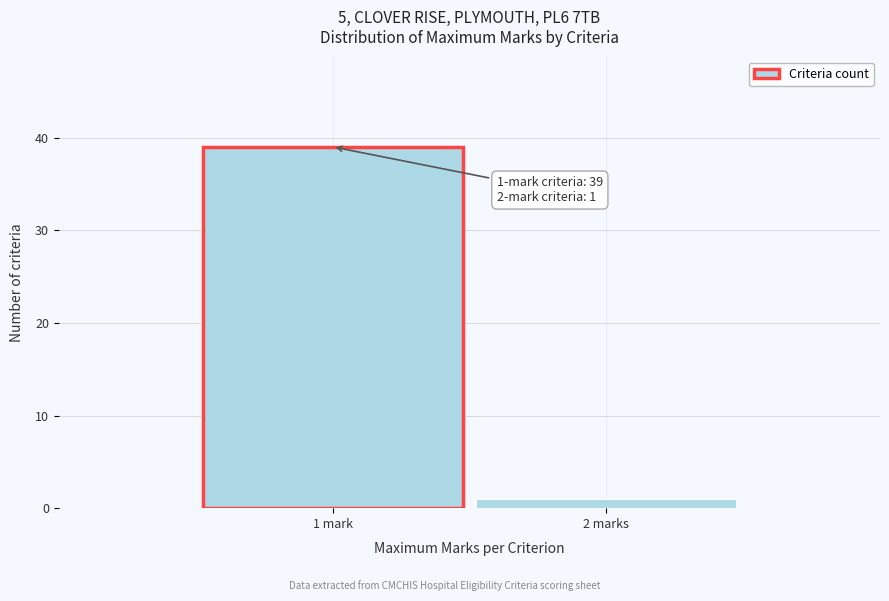

Reading left to right, transcribe all the data shown in this chart.

39	1